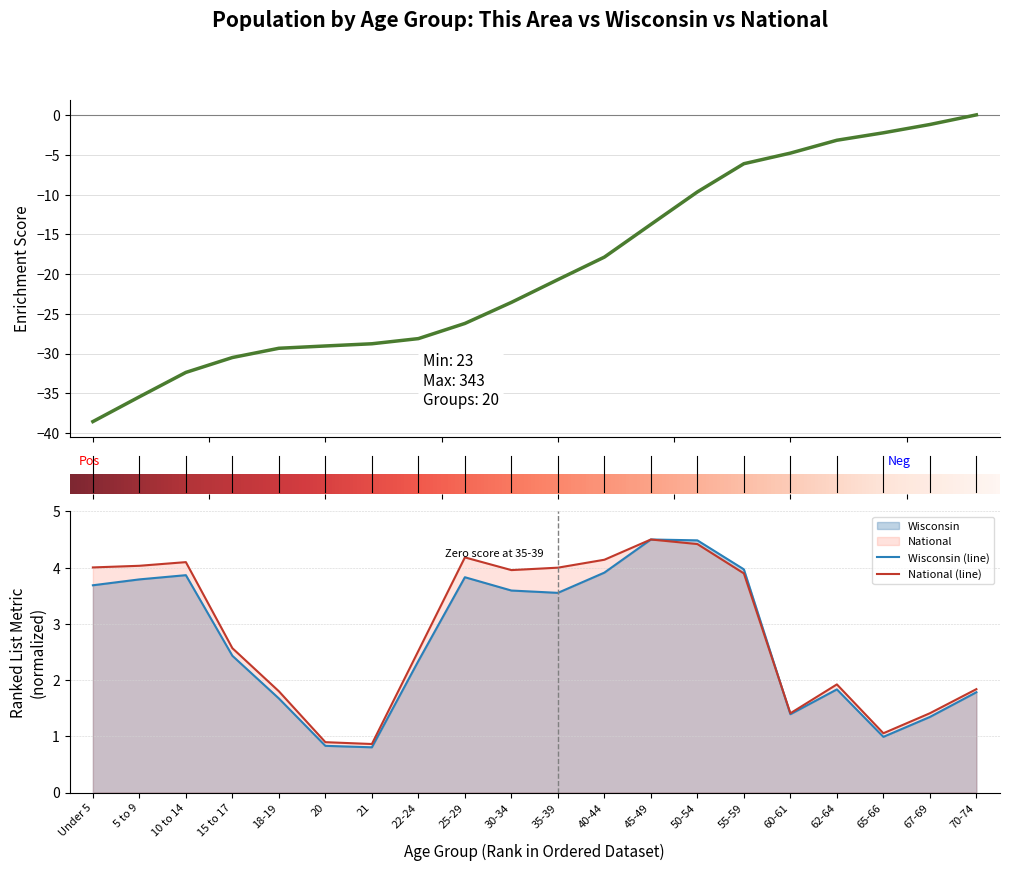

True or false: National (line) has a value of 3.1 at 62-64.

False